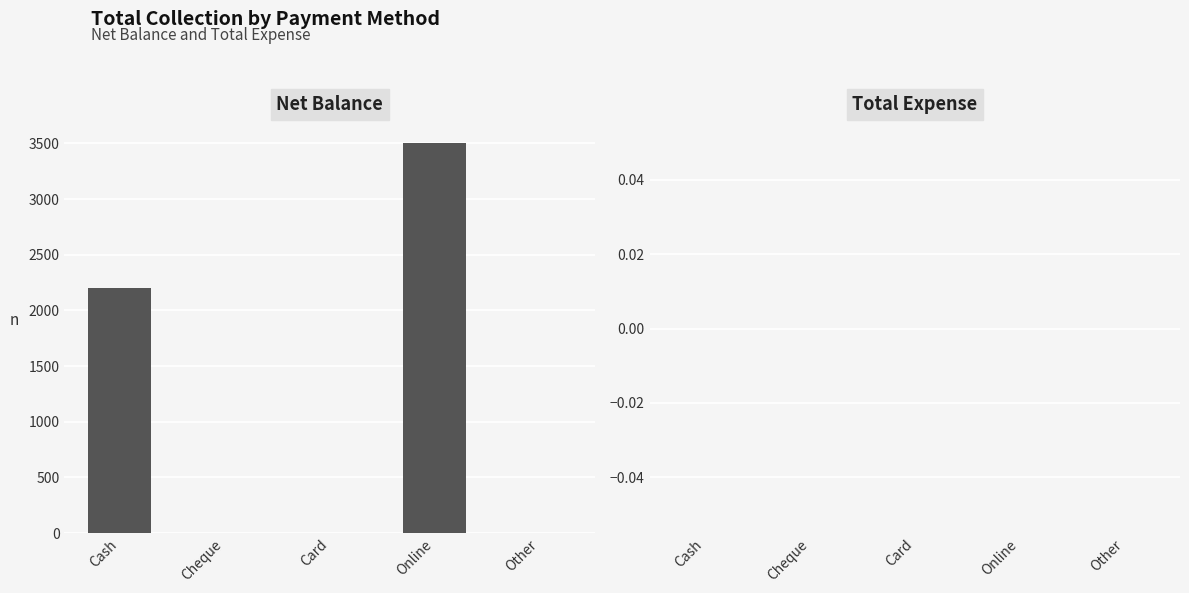

Between Online and Cash, which is larger?

Online